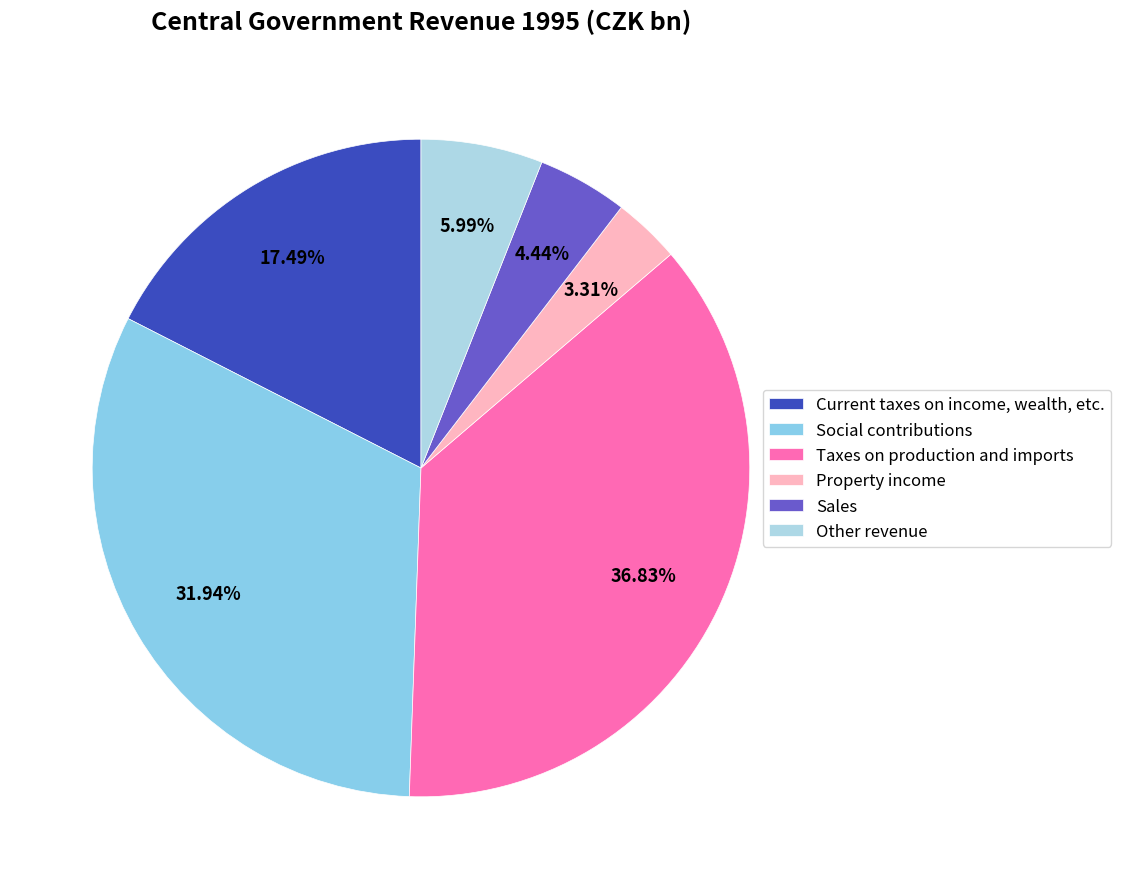

To the nearest percent, what is the difference between the largest and smallest slice percentages?

34%